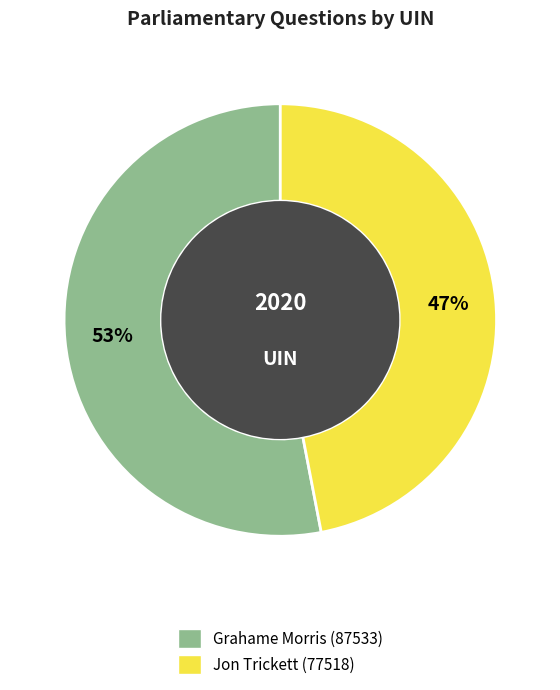

To the nearest percent, what percentage of the pie is Jon Trickett (77518)?

47%